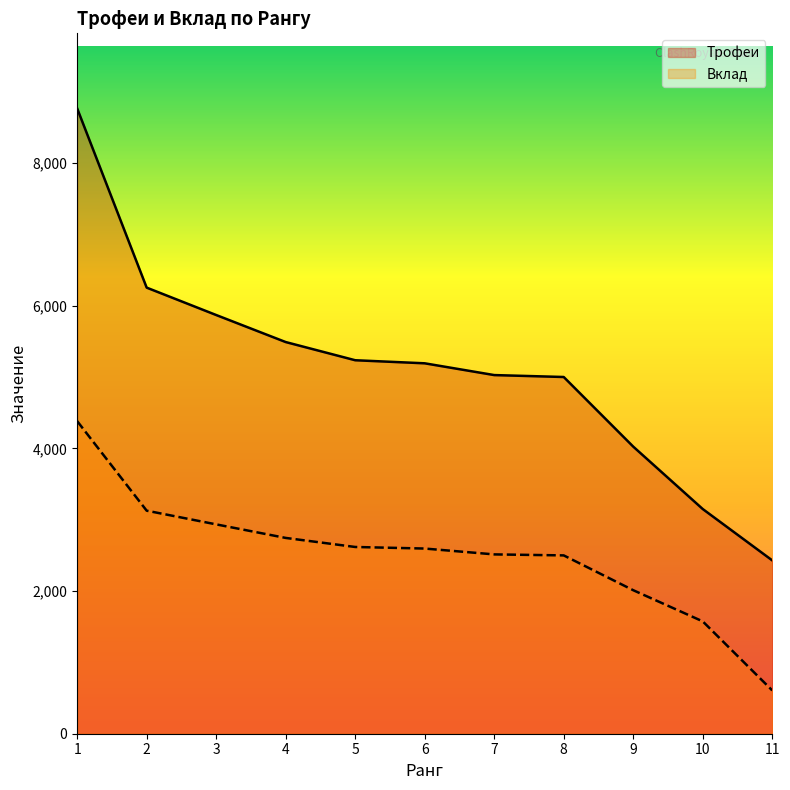

Which category has the highest value in the Вклад series?

1